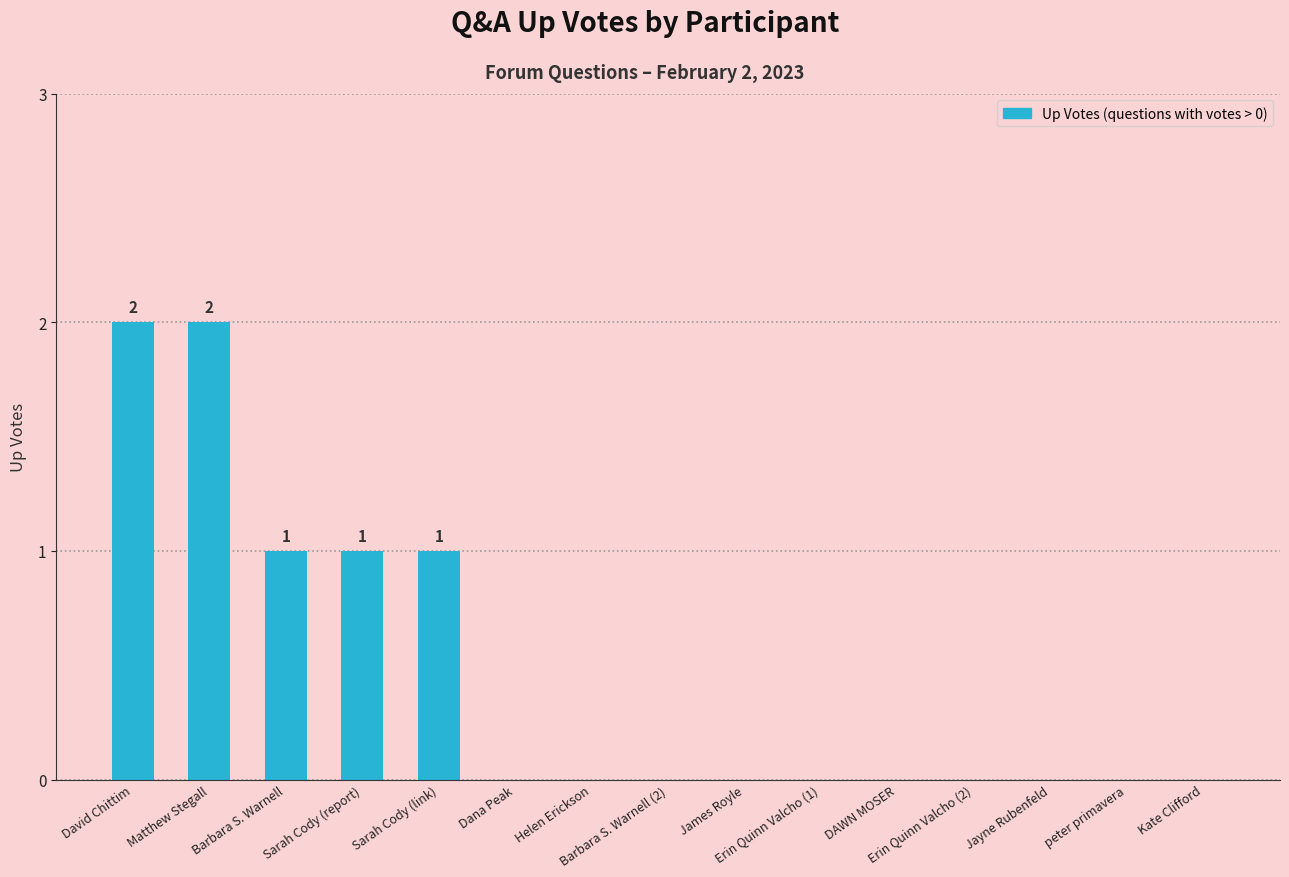

Count the number of categories in the chart.

15